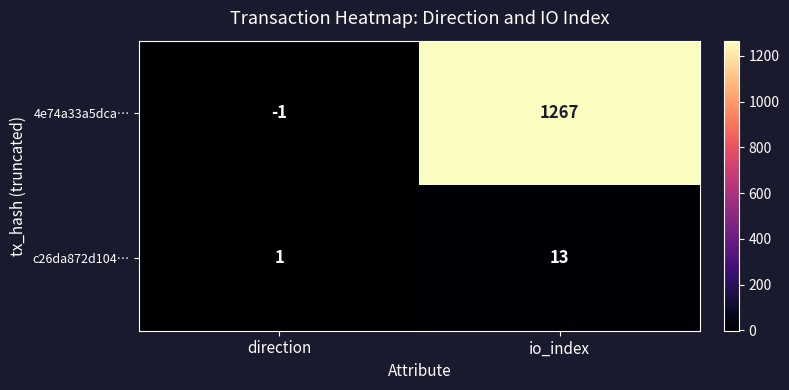

Rank the series by their average value, from highest to lowest.

4e74a33a5dca…, c26da872d104…